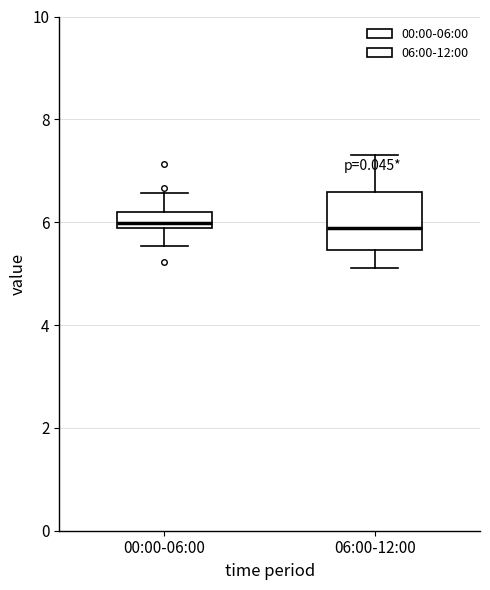

Reading left to right, transcribe this box plot: for each box, give where its median line is, the range the box spans, and where its two whiskers end, as read against the y-axis. The values are not printed on the chart, so give them approximately, as read against the axis.

00:00-06:00: median 6.0, box 5.8 to 6.2, whiskers 5.6 to 6.6
06:00-12:00: median 5.8, box 5.4 to 6.6, whiskers 5.2 to 7.4